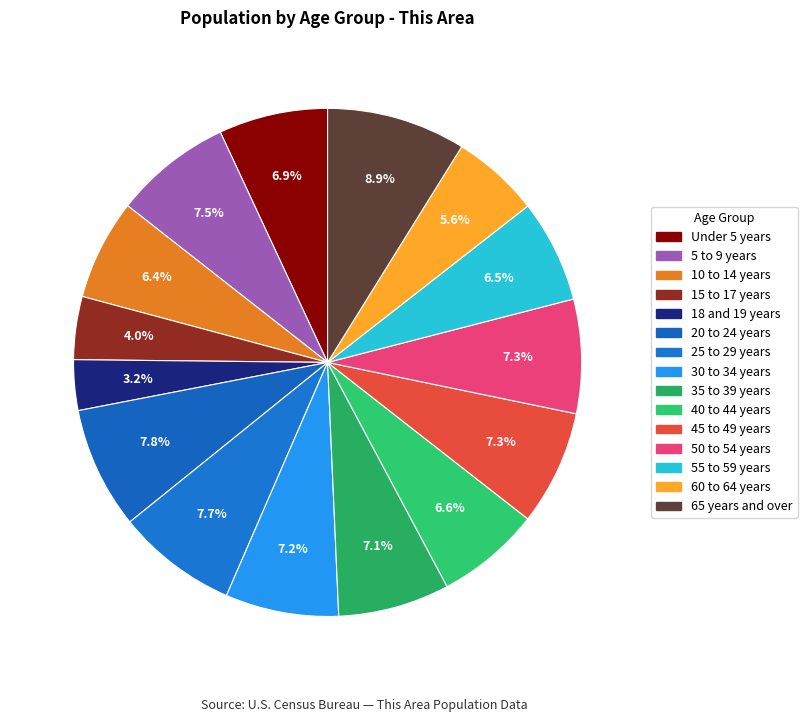

Is it true that 20 to 24 years is 19% of the pie?

False